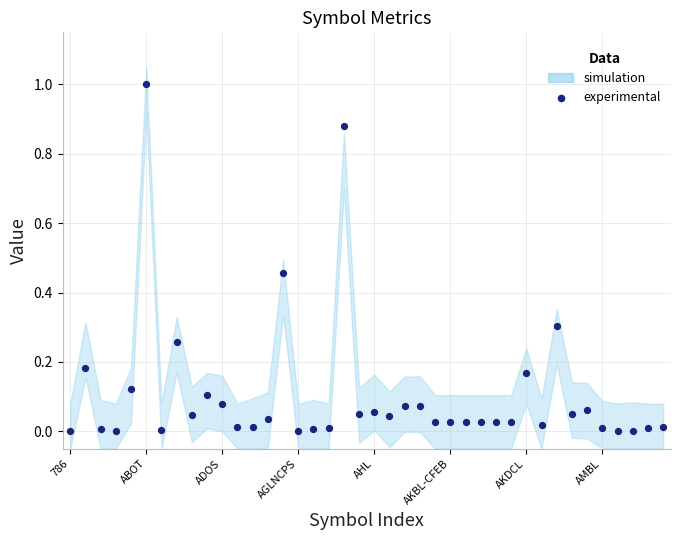

What is the range of Y values (max minus min)?

1.0